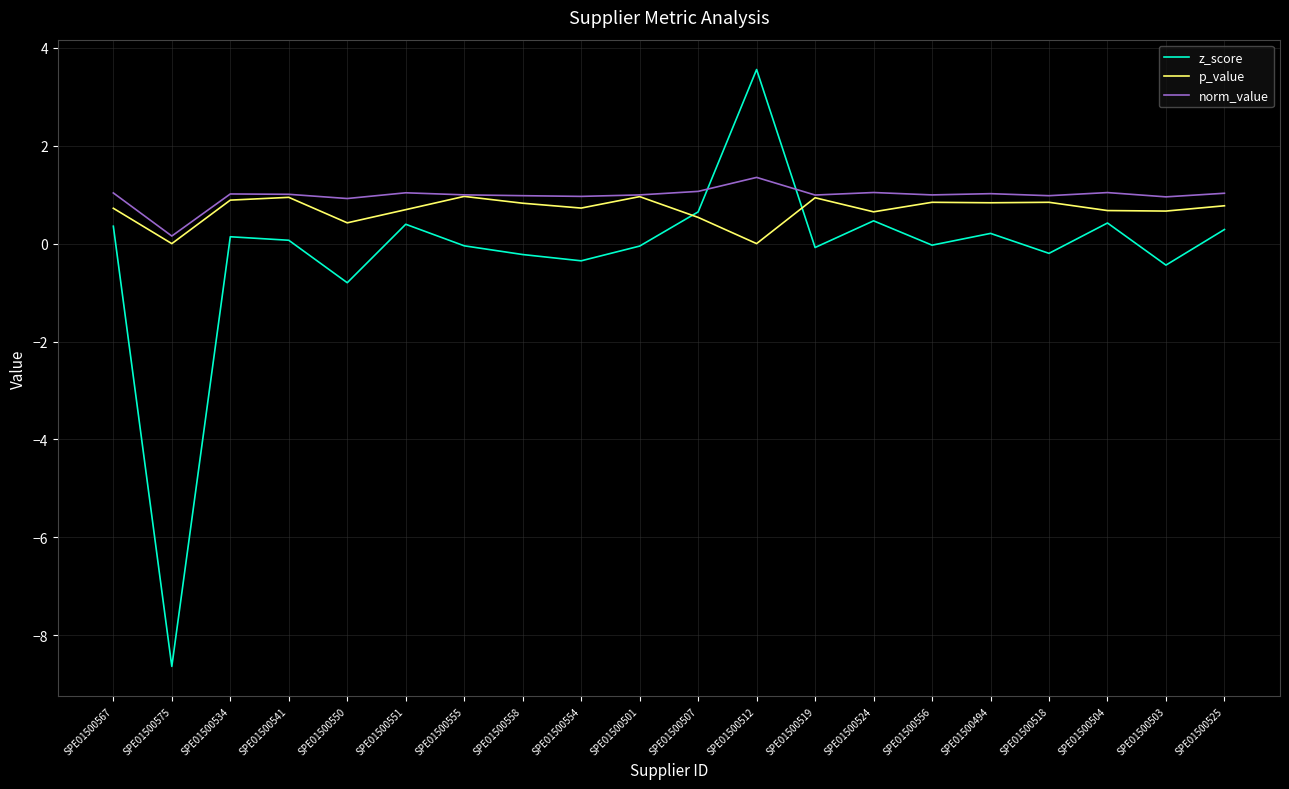

At SPE01500512, list the series in order from largest to smallest.

z_score, norm_value, p_value